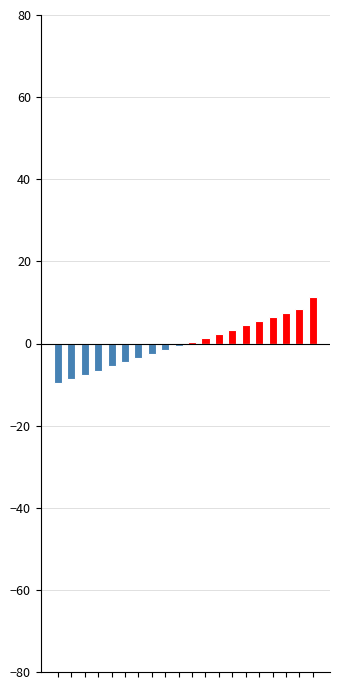

Reading left to right, transcribe all the data shown in this chart.

Above Mean: 0=0.0	1=0.0	2=0.0	3=0.0	4=0.0	5=0.0	6=0.0	7=0.0	8=0.0	9=0.0	10=0.4	11=1.4	12=2.4	13=3.4	14=4.4	15=5.4	16=6.4	17=7.4	18=8.4	19=11.4
Below Mean: 0=-9.6	1=-8.6	2=-7.6	3=-6.6	4=-5.6	5=-4.6	6=-3.6	7=-2.6	8=-1.6	9=-0.6	10=0.0	11=0.0	12=0.0	13=0.0	14=0.0	15=0.0	16=0.0	17=0.0	18=0.0	19=0.0